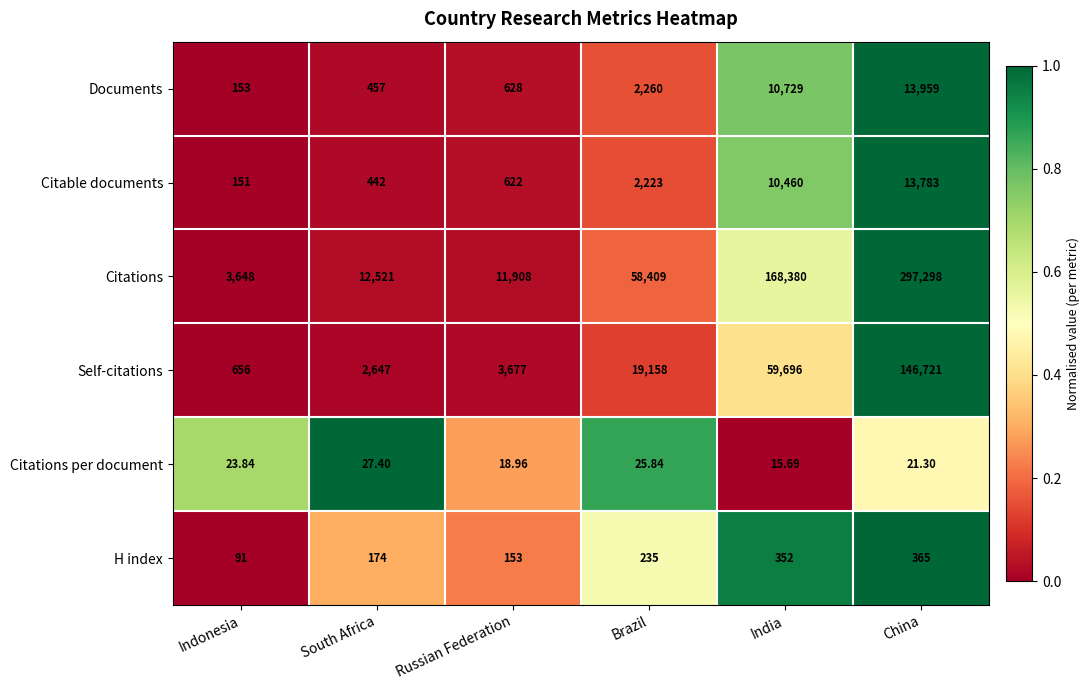

List the series in order of their peak value, lowest first.

Citations per document, H index, Citable documents, Documents, Self-citations, Citations